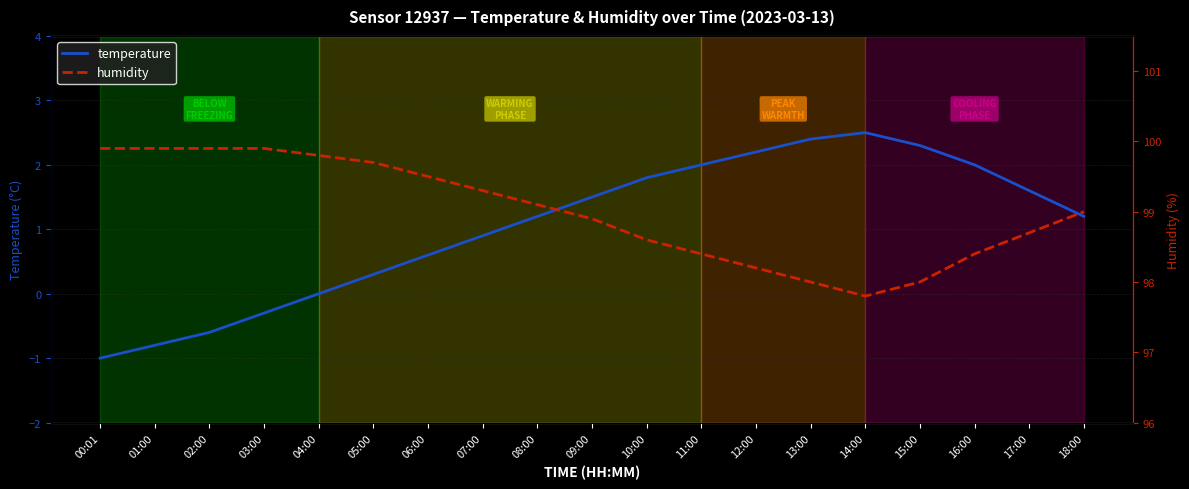

At which category does the chart reach its minimum across all series?

00:01